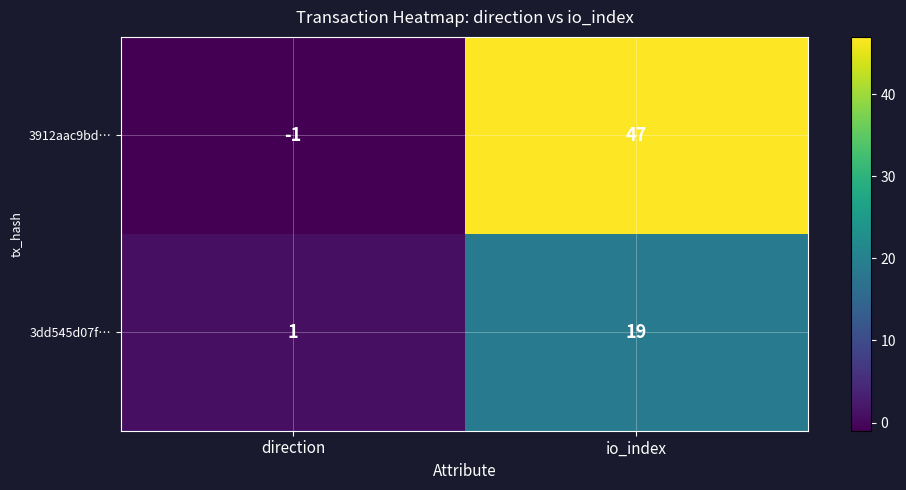

At how many categories does at least one series exceed 33?

1